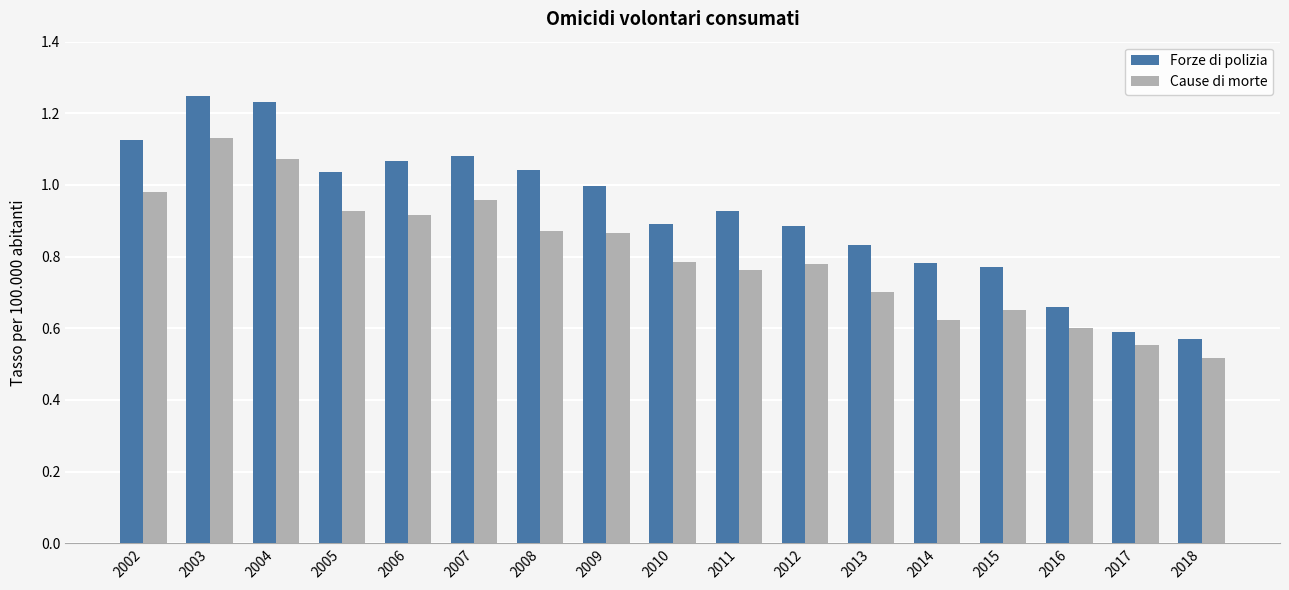

Are the bars grouped side by side (vs. stacked)?

Yes